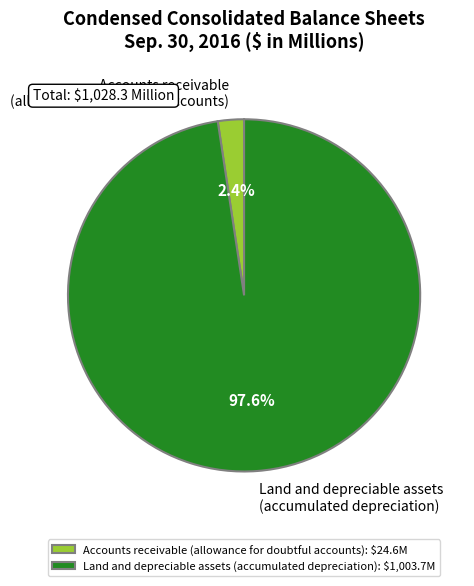

Combined, what portion of the pie is Land and depreciable assets (accumulated depreciation) and Accounts receivable (allowance for doubtful accounts)?

100.0%